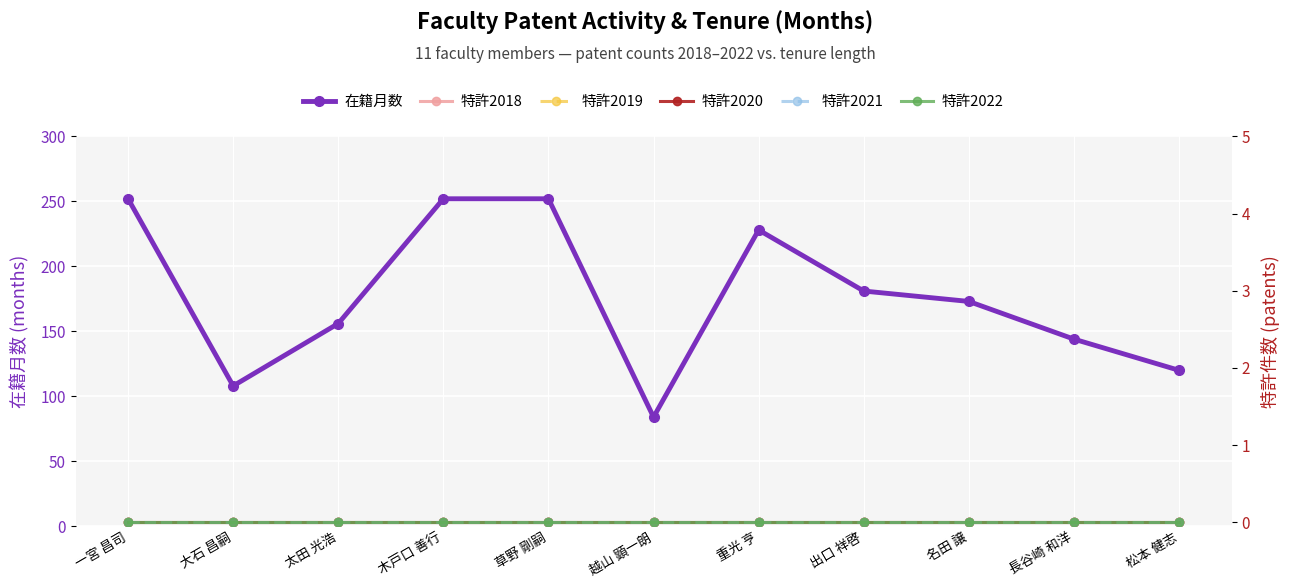

Which series has the largest range (max minus min)?

在籍月数